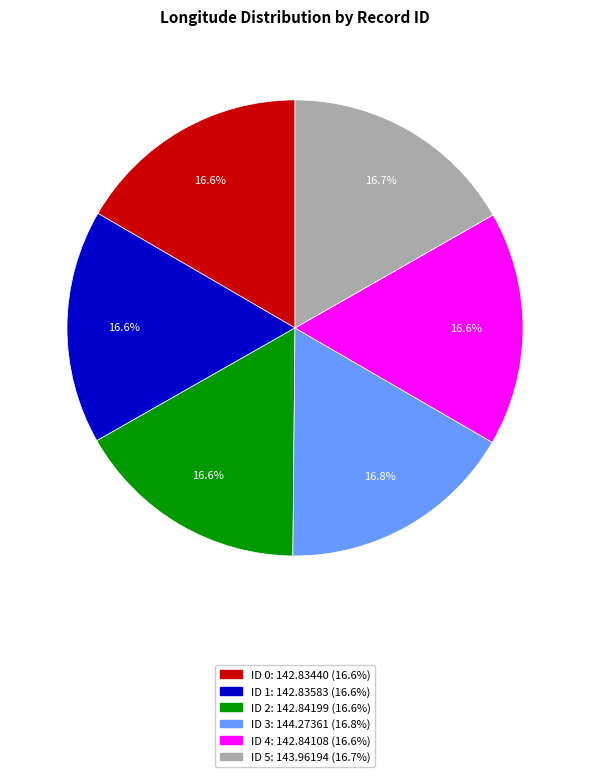

The ID 1 slice represents 6% of the pie. True or false?

False